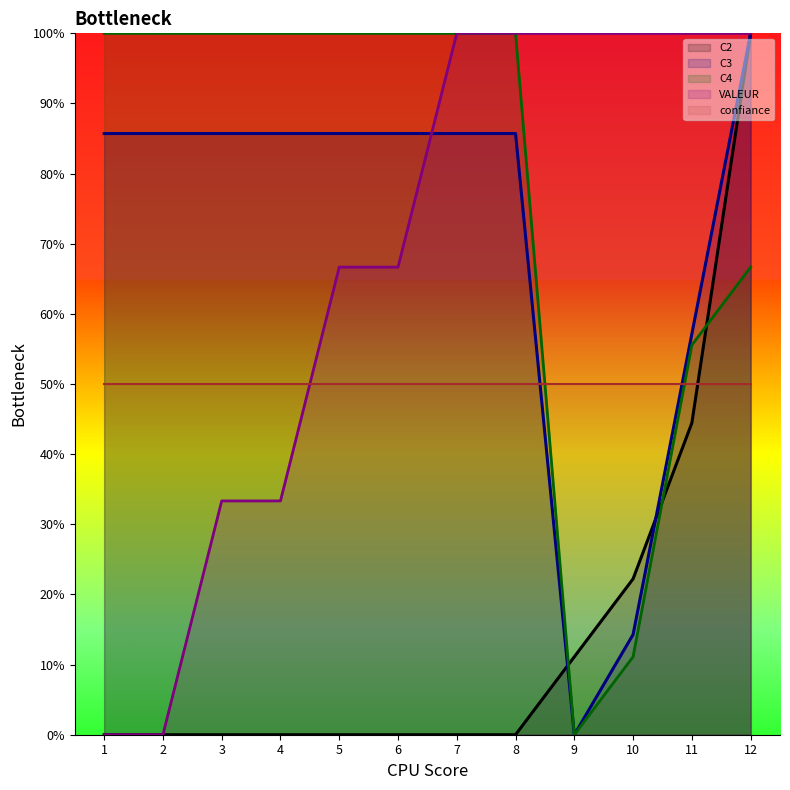

True or false: C2 has more than 2 interior local peaks.

False